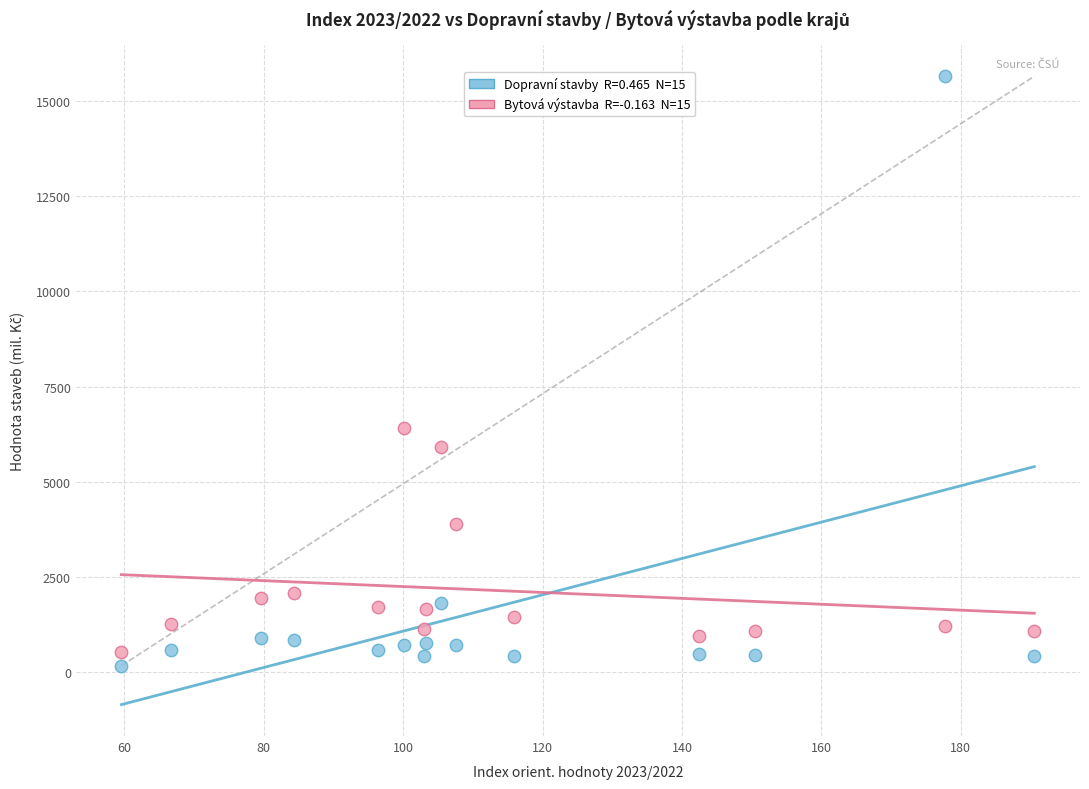

Across all data points, what is the range of Y values (max minus min)?

15491